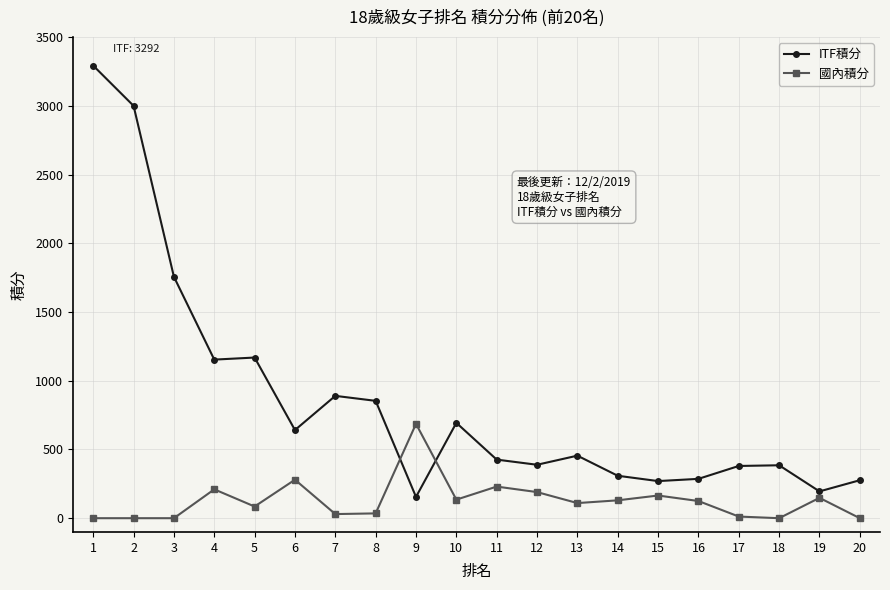

Which series has the widest spread of values?

ITF積分